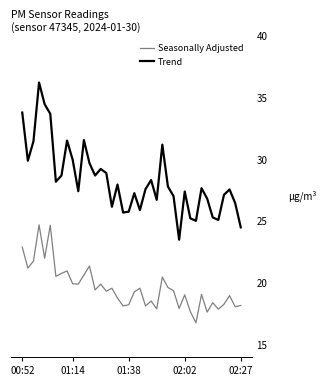

True or false: Trend and Seasonally Adjusted intersect in this chart.

False